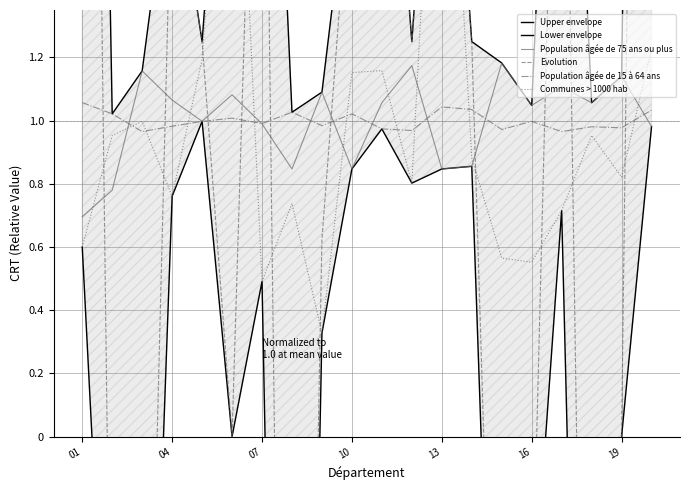

Rank the series at 11 from lowest to highest value.

Lower envelope, Communes > 1000 hab, Population âgée de 15 à 64 ans, Population âgée de 75 ans ou plus, Upper envelope, Evolution